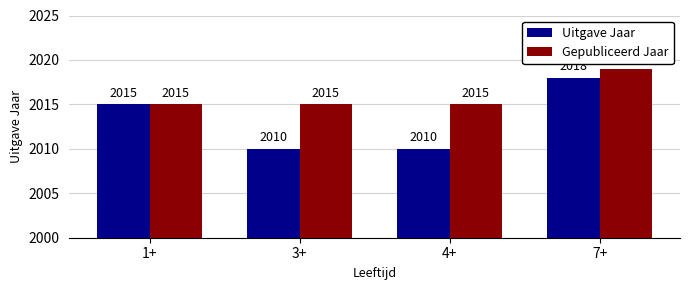

At which category is the sum across all series the highest?

7+